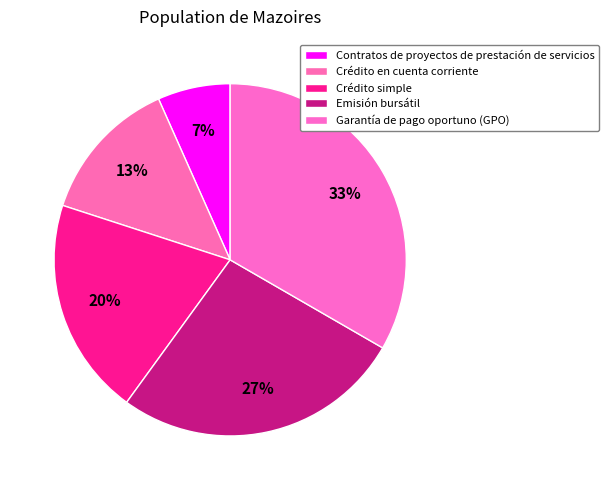

To the nearest percent, what is the average slice percentage?

20%